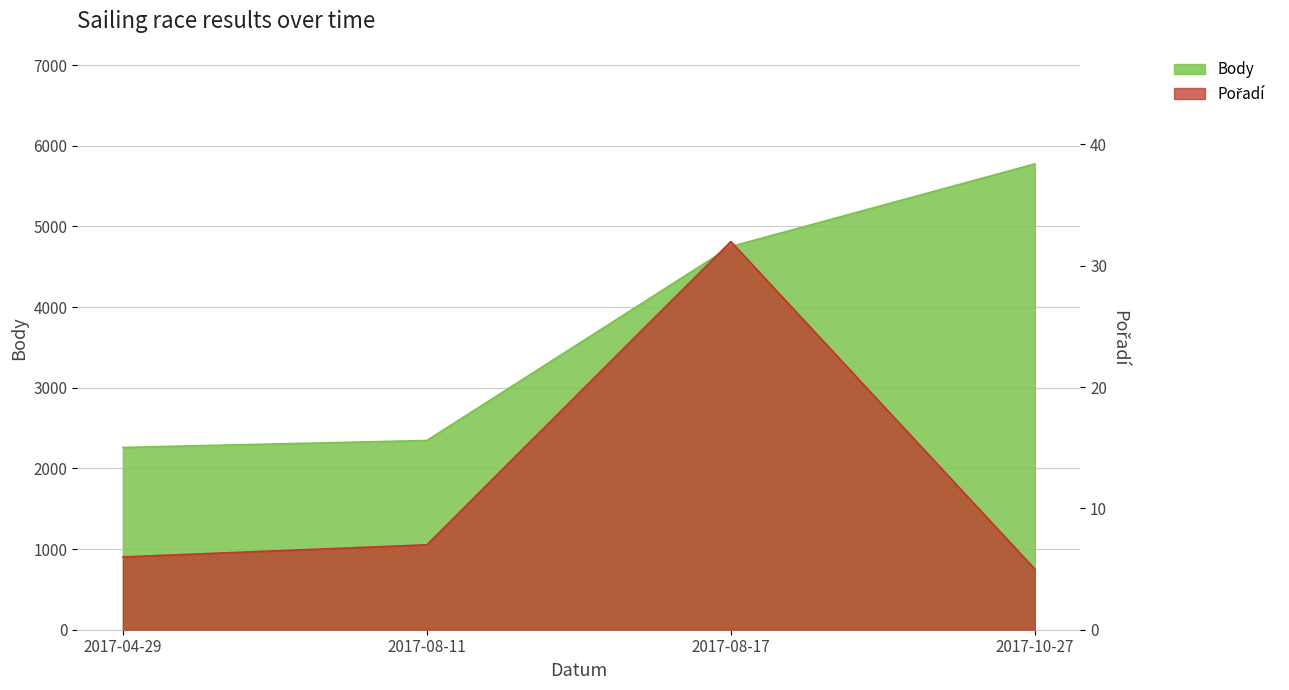

The value of Pořadí at 2017-04-29 is 6. True or false?

True